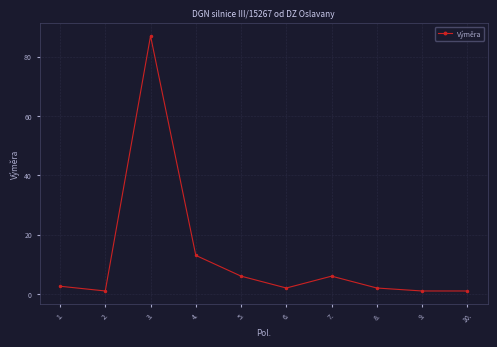

What position from the right is 5.?

6